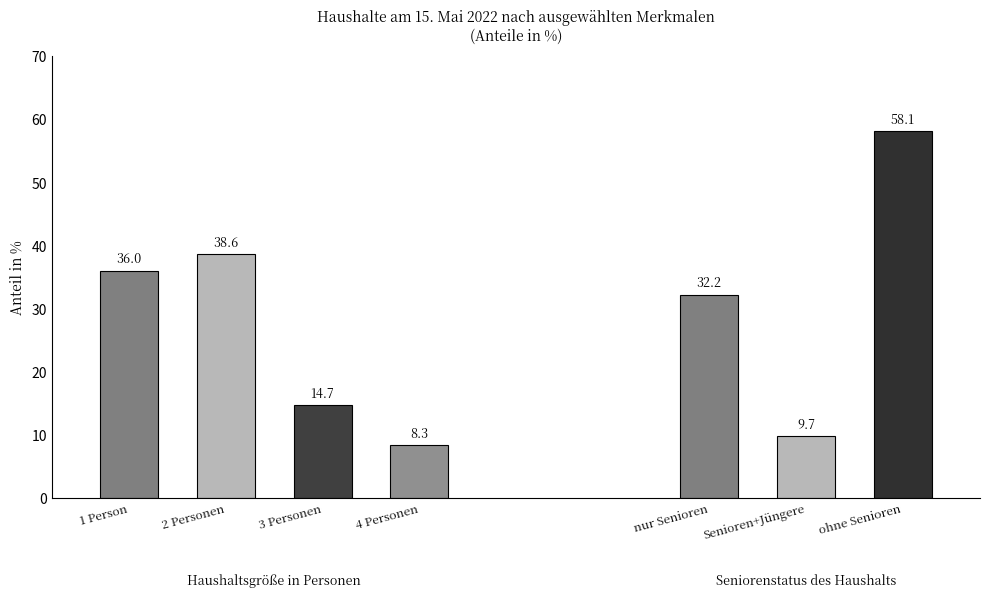

What is the average value of the Haushaltsgröße in Personen series?

24.4